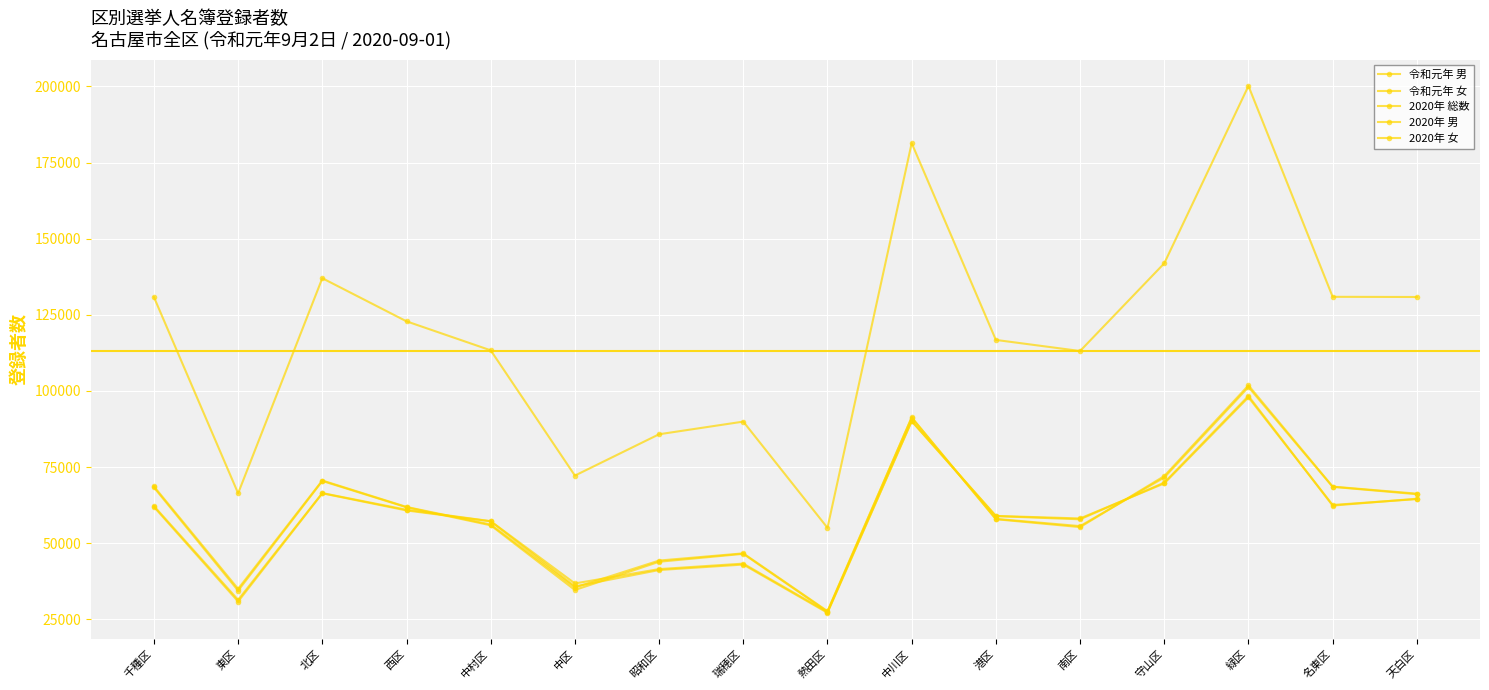

Reading left to right, transcribe all the data shown in this chart.

令和元年 男: 千種区=61920	東区=30834	北区=66368	西区=60738	中村区=57176	中区=35787	昭和区=41169	瑞穂区=42973	熱田区=27128	中川区=90055	港区=58935	南区=58113	守山区=69616	緑区=97892	名東区=62540	天白区=64463
令和元年 女: 千種区=68307	東区=34405	北区=70414	西区=61780	中村区=55860	中区=34609	昭和区=43890	瑞穂区=46486	熱田区=27490	中川区=91239	港区=57968	南区=55593	守山区=71557	緑区=101250	名東区=68494	天白区=66074
2020年 総数: 千種区=130802	東区=66369	北区=137010	西区=122850	中村区=113324	中区=72184	昭和区=85762	瑞穂区=89917	熱田区=55034	中川区=181370	港区=116741	南区=113098	守山区=141902	緑区=200145	名東区=130898	天白区=130839
2020年 男: 千種区=62184	東区=31378	北区=66438	西区=60961	中村区=57205	中区=36770	昭和区=41478	瑞穂区=43273	熱田区=27370	中川区=90087	港区=58879	南区=57832	守山区=69876	緑区=98338	名東区=62335	天白区=64587
2020年 女: 千種区=68618	東区=34991	北区=70572	西区=61889	中村区=56119	中区=35414	昭和区=44284	瑞穂区=46644	熱田区=27664	中川区=91283	港区=57862	南区=55266	守山区=72026	緑区=101807	名東区=68563	天白区=66252